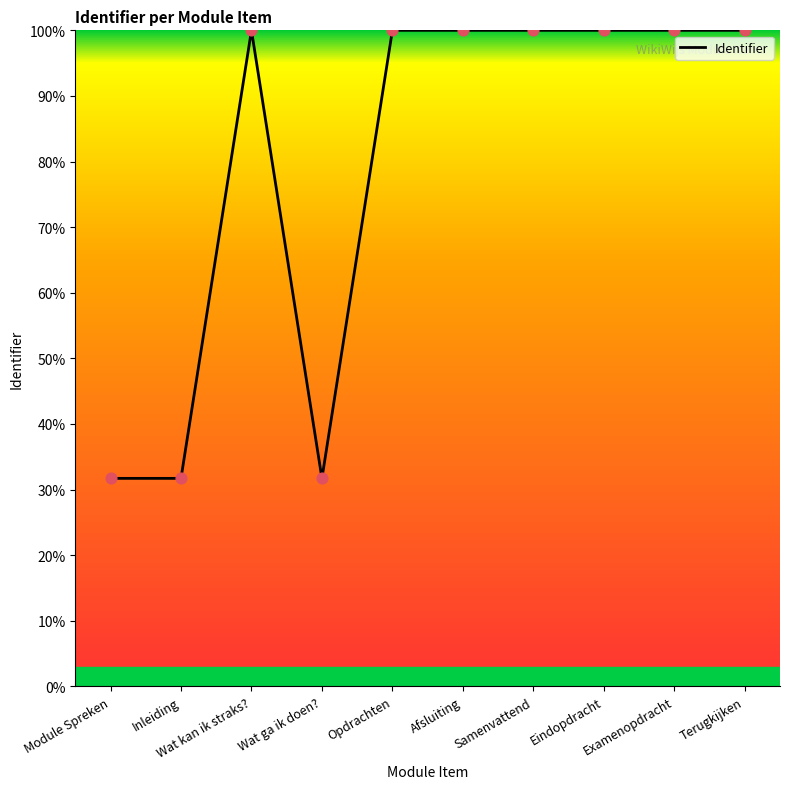

What is the difference between the maximum and minimum values?

68.3